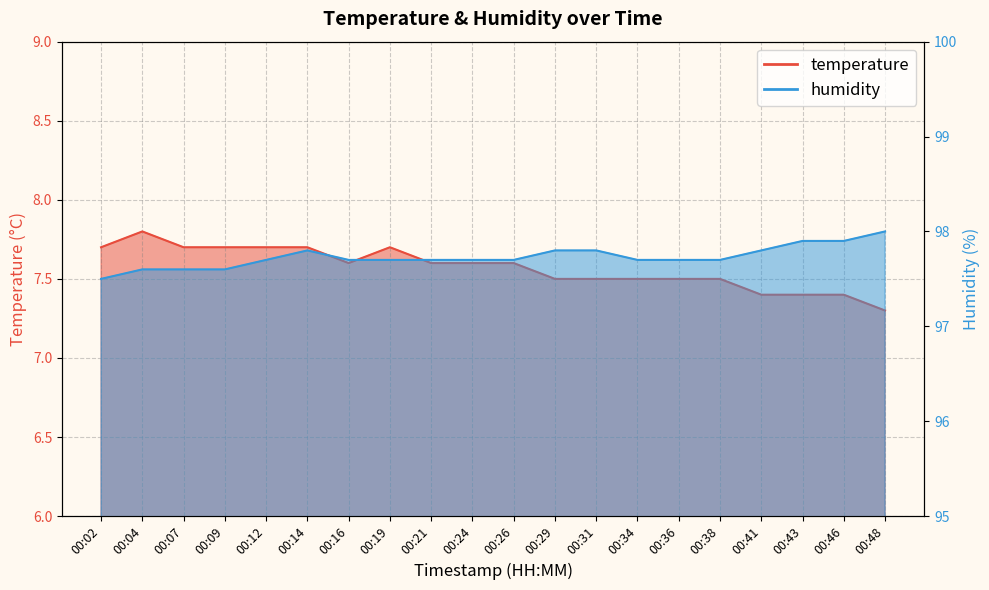

What is the spread (max minus min) of values at 00:43?

90.5